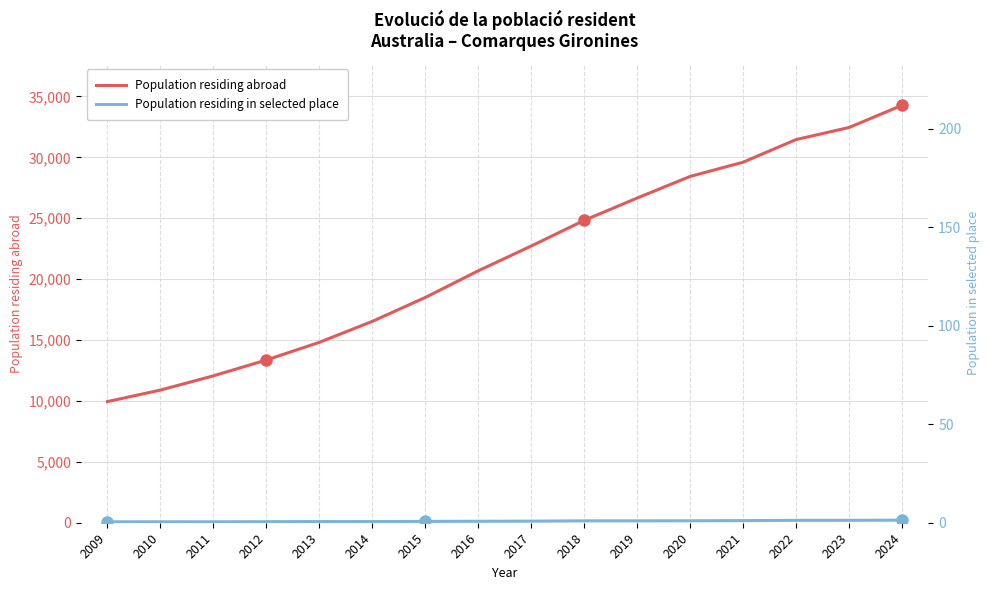

Which series has the widest spread of values?

Population residing abroad